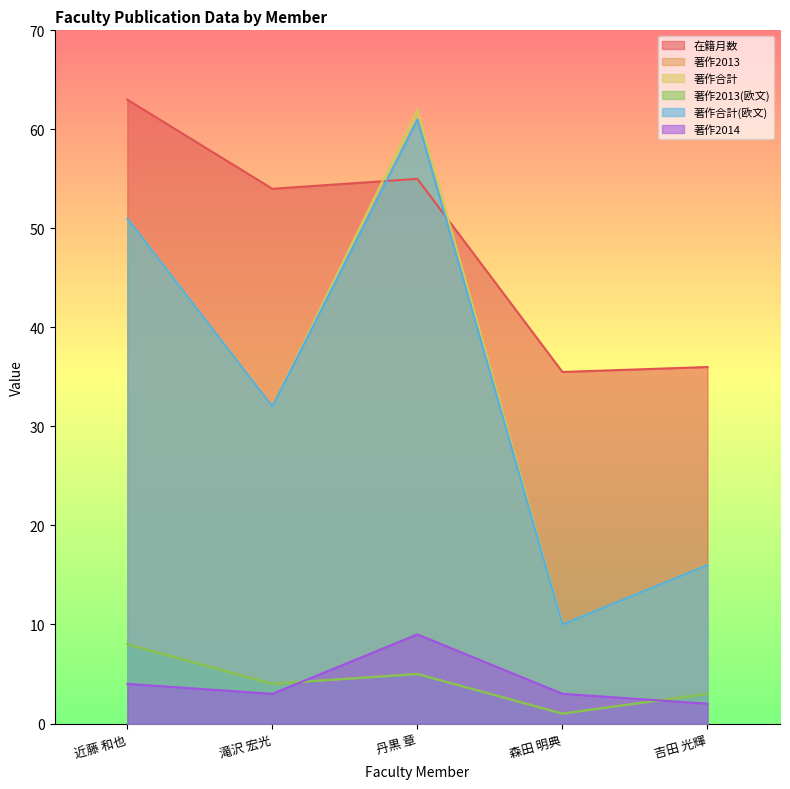

Reading left to right, extract all data points from this chart.

在籍月数: 63.0	54.0	55.0	35.5	36.0
著作2013: 8.0	4.0	5.0	1.0	3.0
著作合計: 51.0	32.0	62.0	10.0	16.0
著作2013(欧文): 8.0	4.0	5.0	1.0	3.0
著作合計(欧文): 51.0	32.0	61.0	10.0	16.0
著作2014: 4.0	3.0	9.0	3.0	2.0